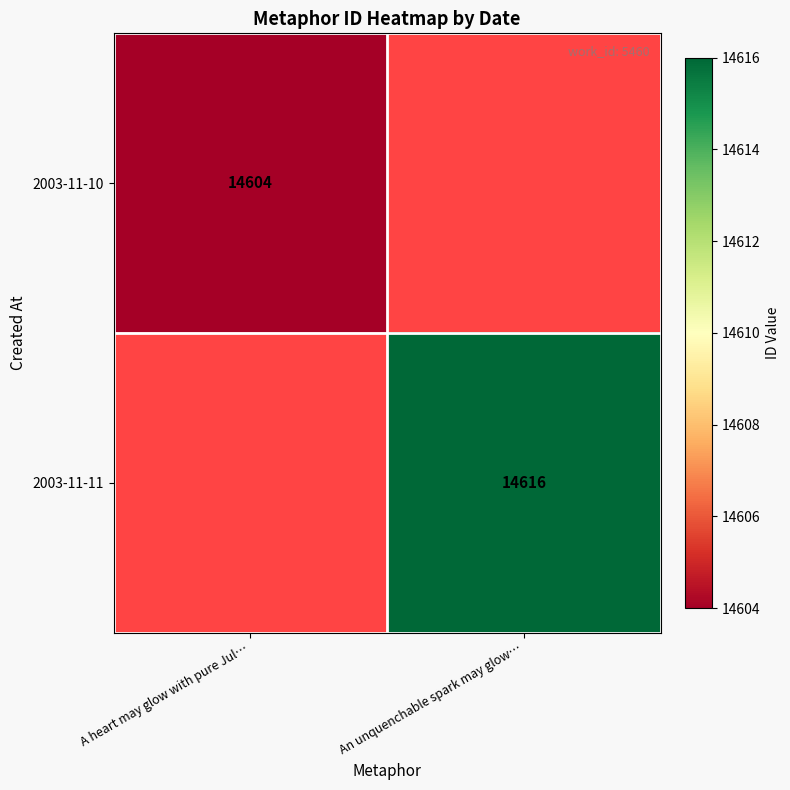

Which has a higher value, A heart may glow with pure Jul… or An unquenchable spark may glow…?

An unquenchable spark may glow…